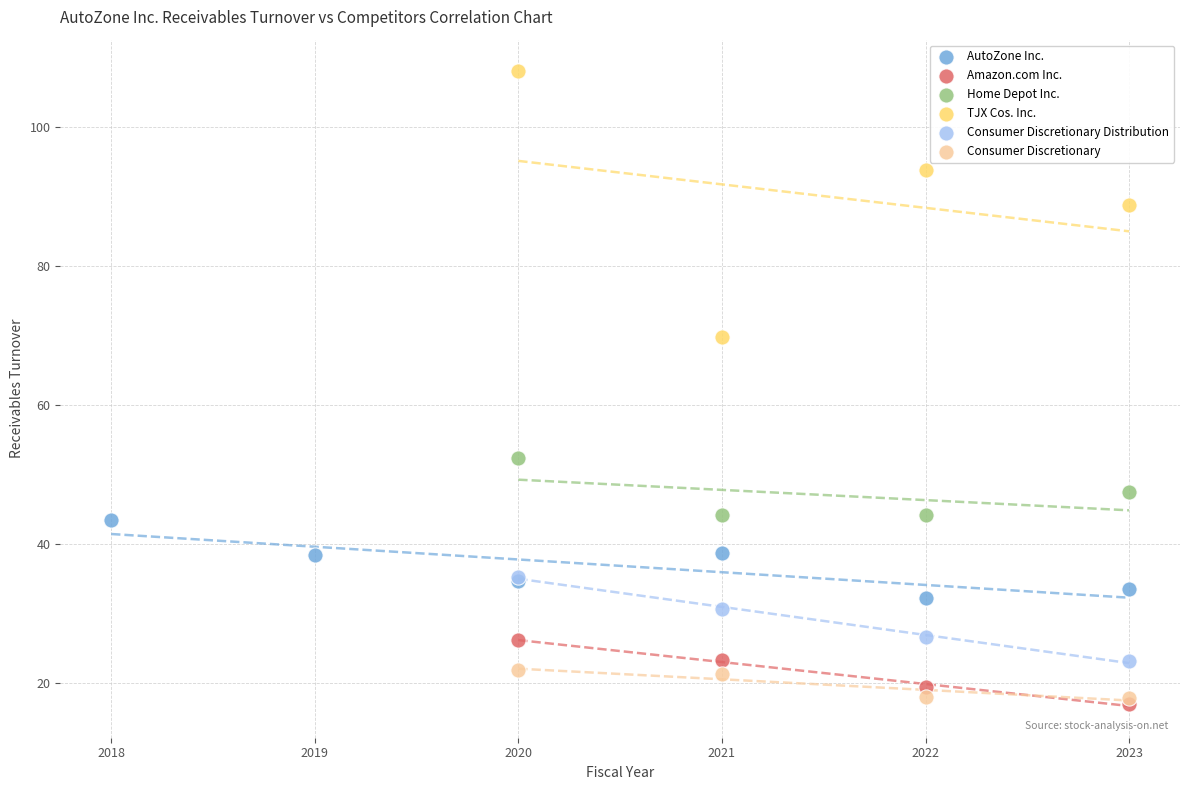

What are all the series names shown in the legend?

AutoZone Inc., Amazon.com Inc., Home Depot Inc., TJX Cos. Inc., Consumer Discretionary Distribution, Consumer Discretionary